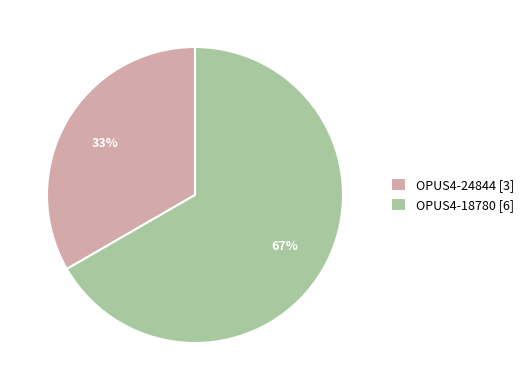

Is OPUS4-18780 the majority of the pie?

Yes